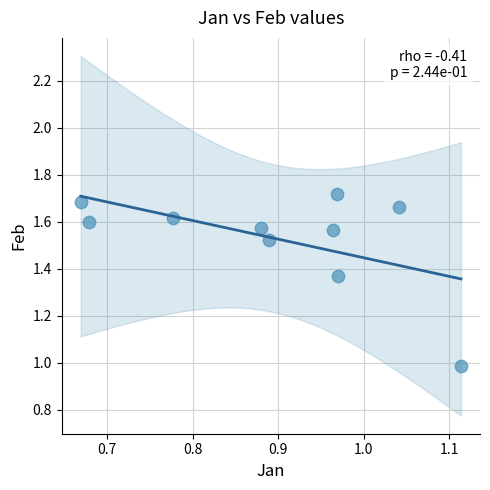

What is the average X value?

0.9